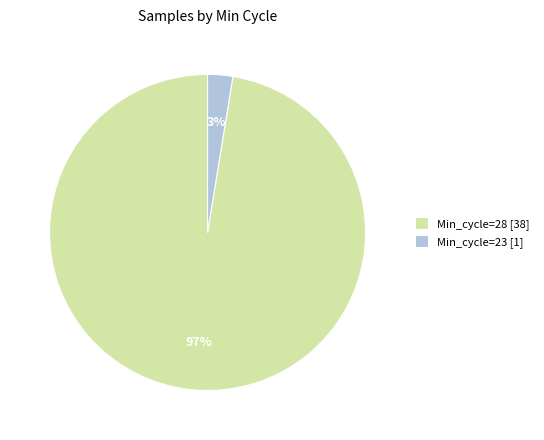

To the nearest percent, what percentage of the pie is Min_cycle=23 [1]?

3%